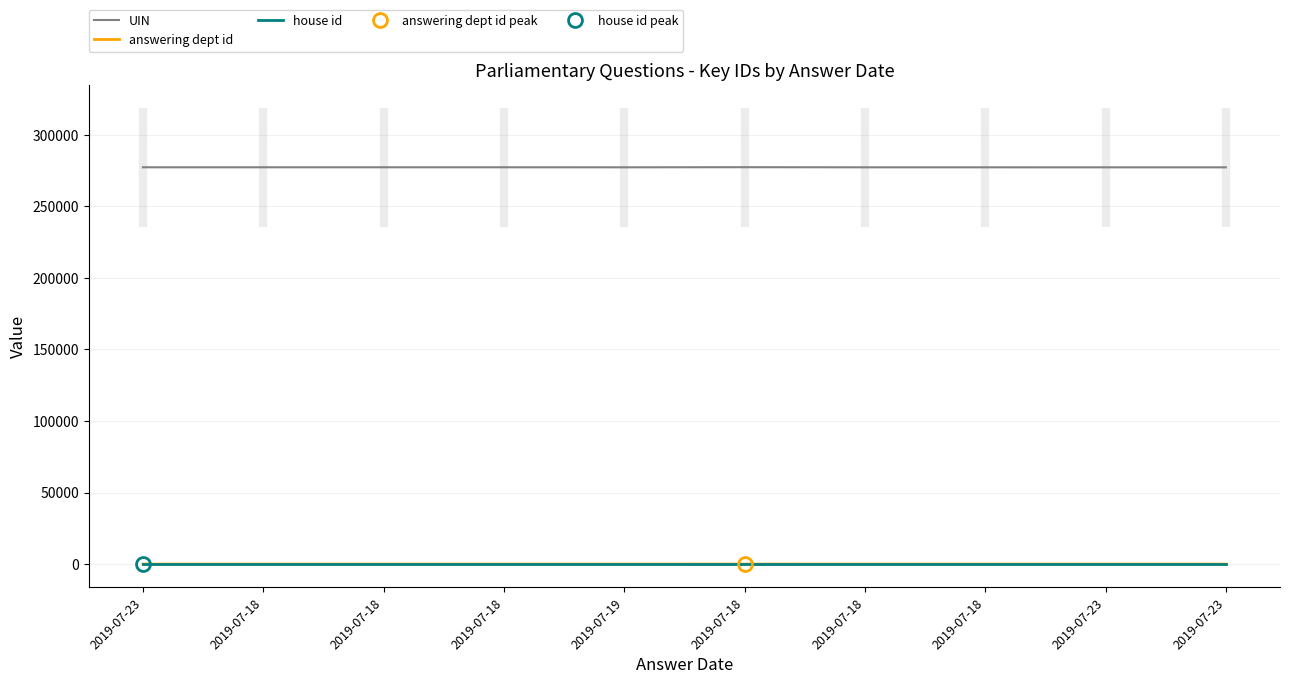

True or false: answering dept id and house id intersect in this chart.

False